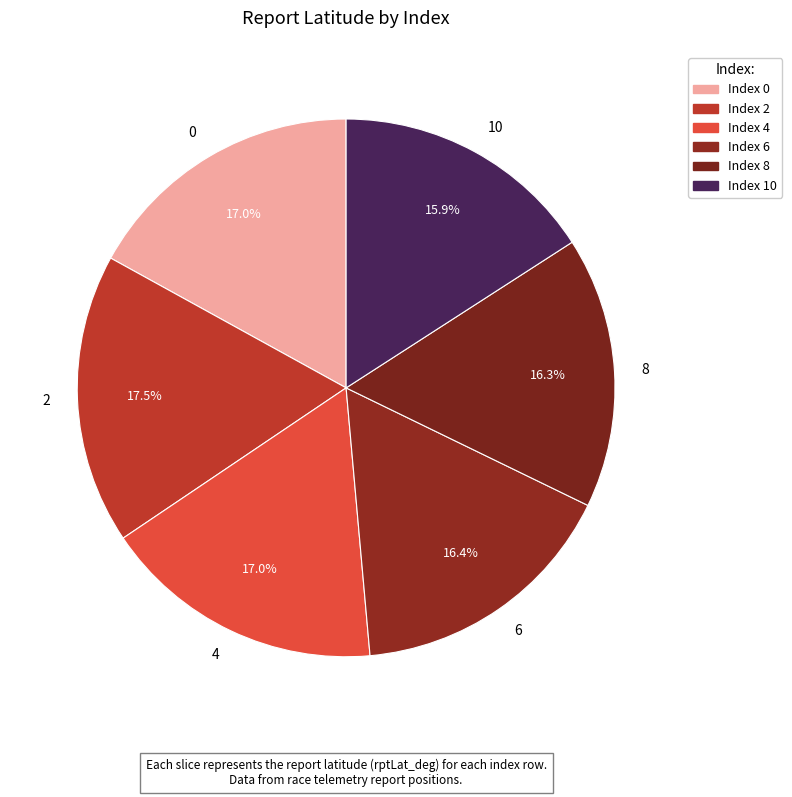

Does 2 represent more than half of the total?

No